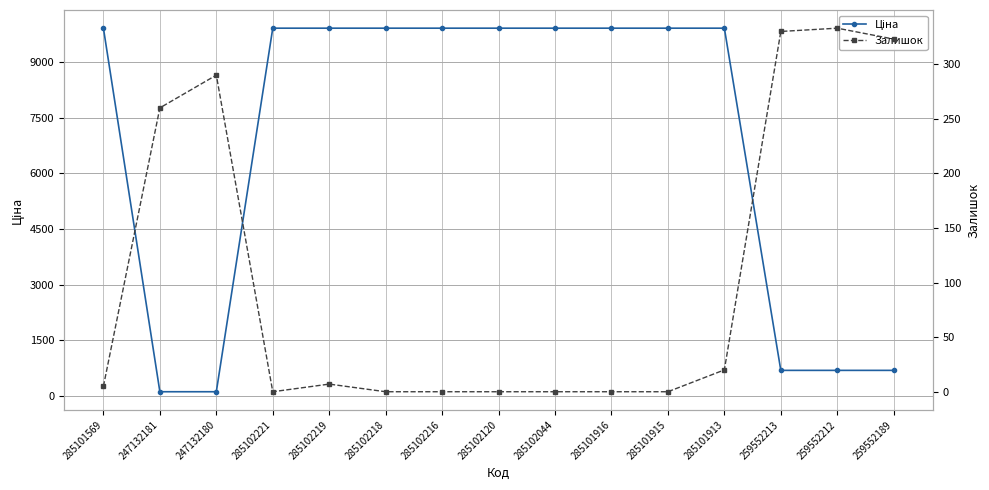

How many lines are shown in the chart?

2